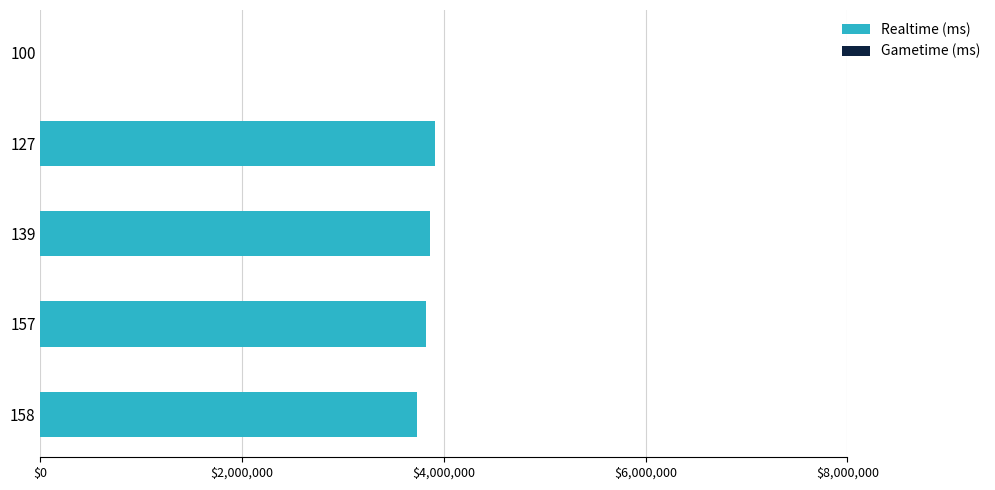

Reading bottom to top, extract all data points from this chart.

158=3733225	157=3823478	139=3865891	127=3906987	100=0